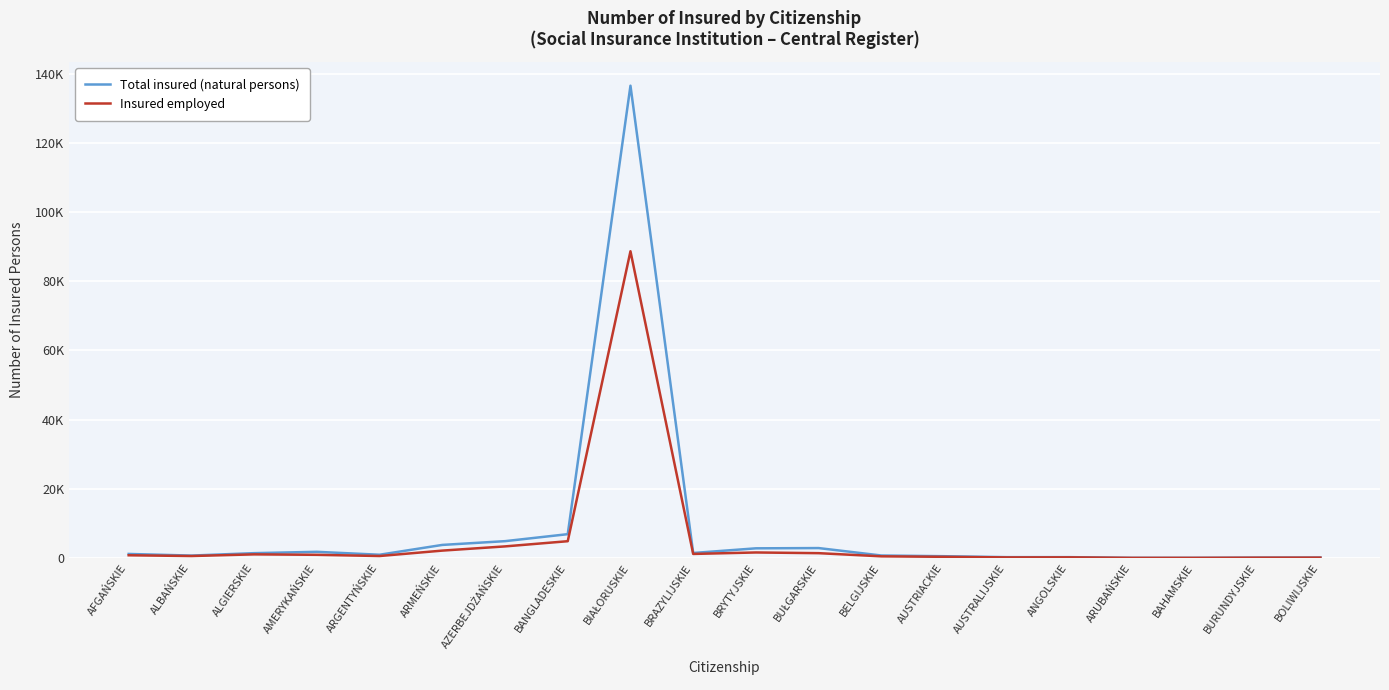

List the series in order of their overall mean, lowest first.

Insured employed, Total insured (natural persons)